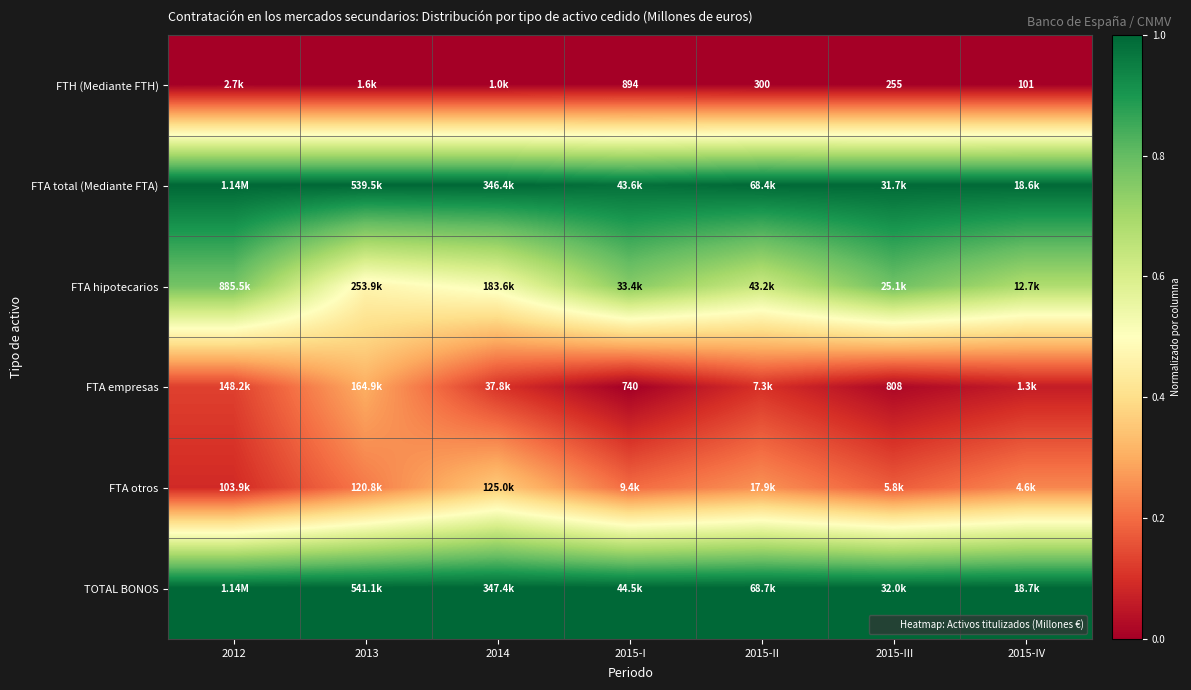

The FTA total (Mediante FTA) series shows 1.0 at 2014. True or false?

True